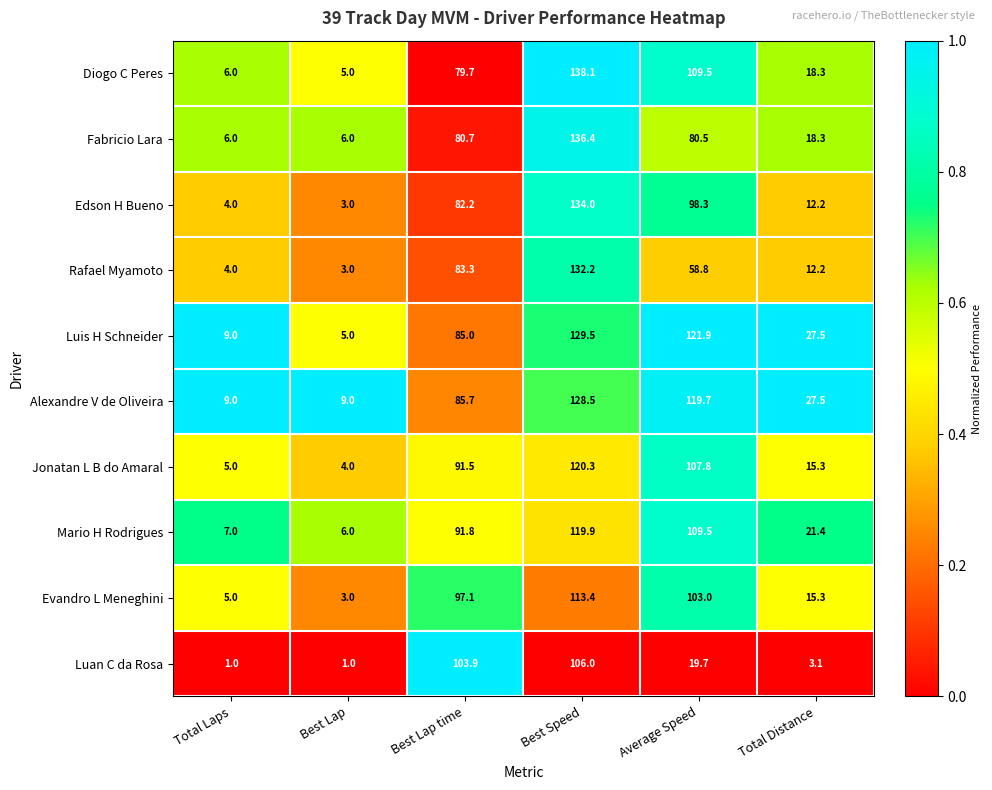

At which label is Jonatan L B do Amaral closest to 62?

Best Lap time